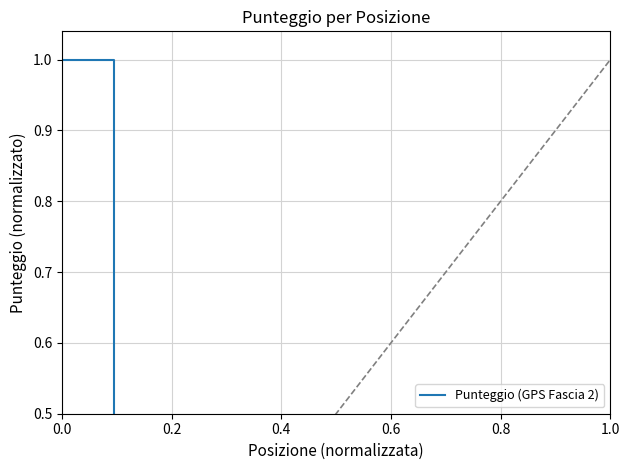

True or false: the data has more than 2 interior local peaks.

False